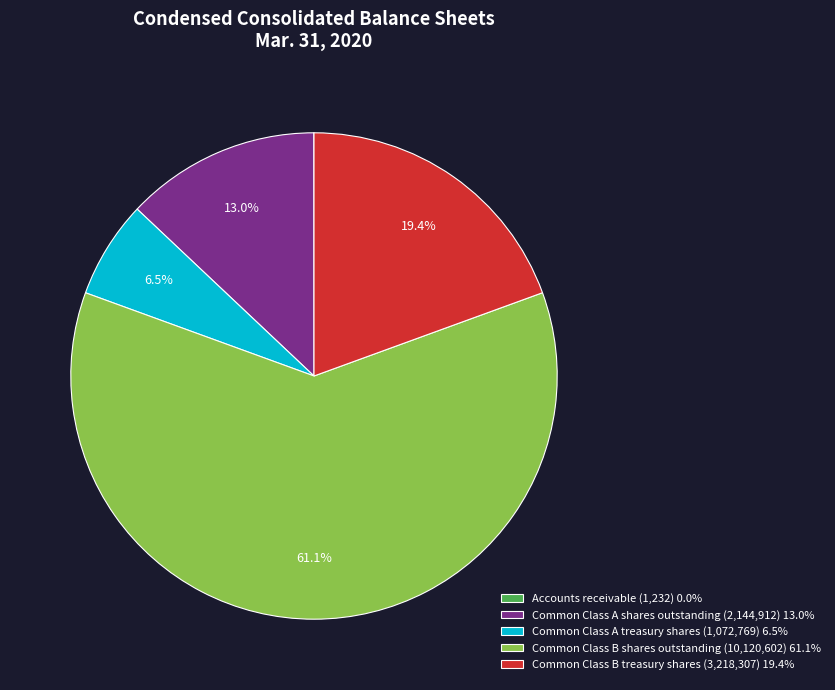

What percentage is the Common Class A shares outstanding slice, to the nearest percent?

13%